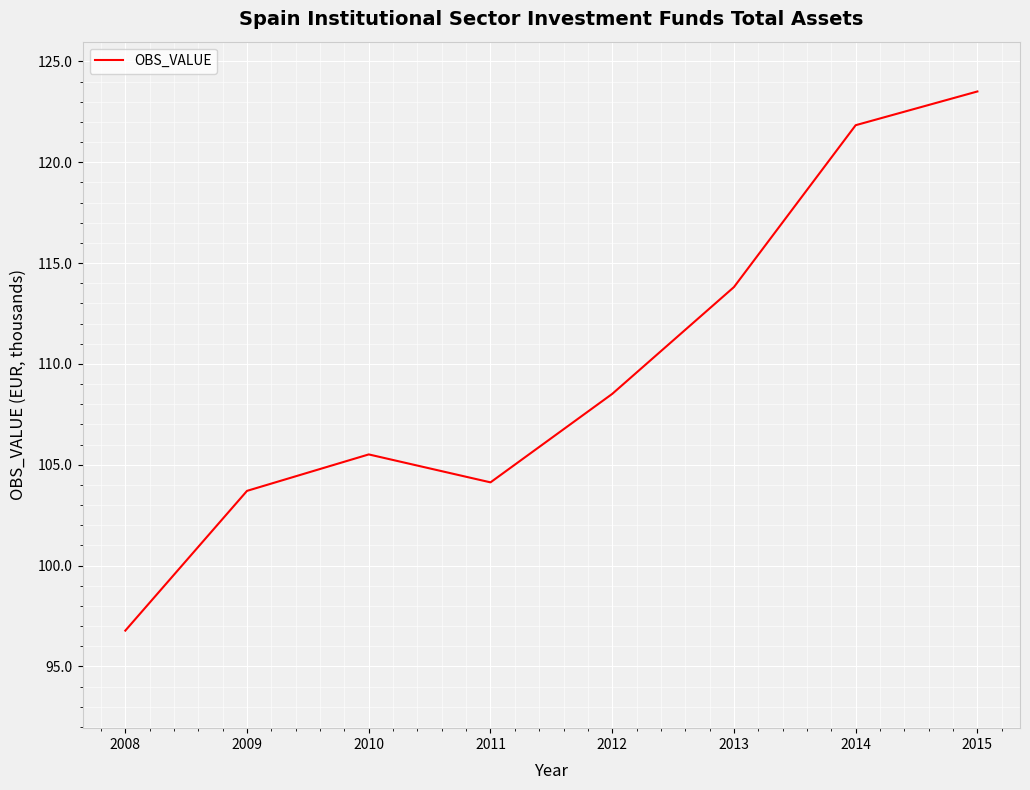

How many points are higher than both their immediate neighbors (excluding endpoints)?

1